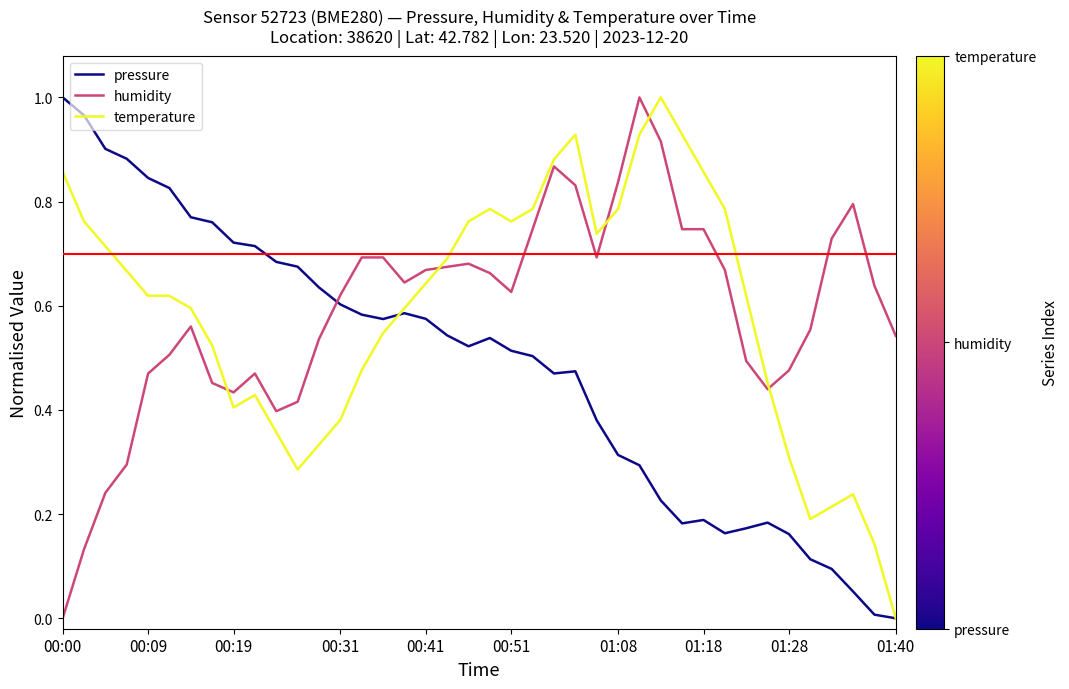

True or false: temperature and humidity intersect in this chart.

True